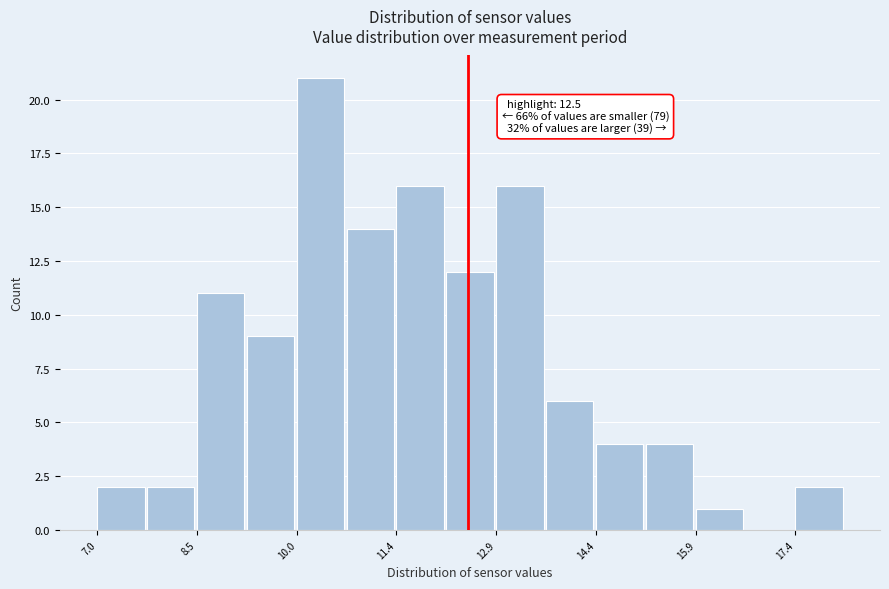

Around what value on the x-axis is the tallest bar? Give the approximate position of its centre, as read against the axis.

10.4